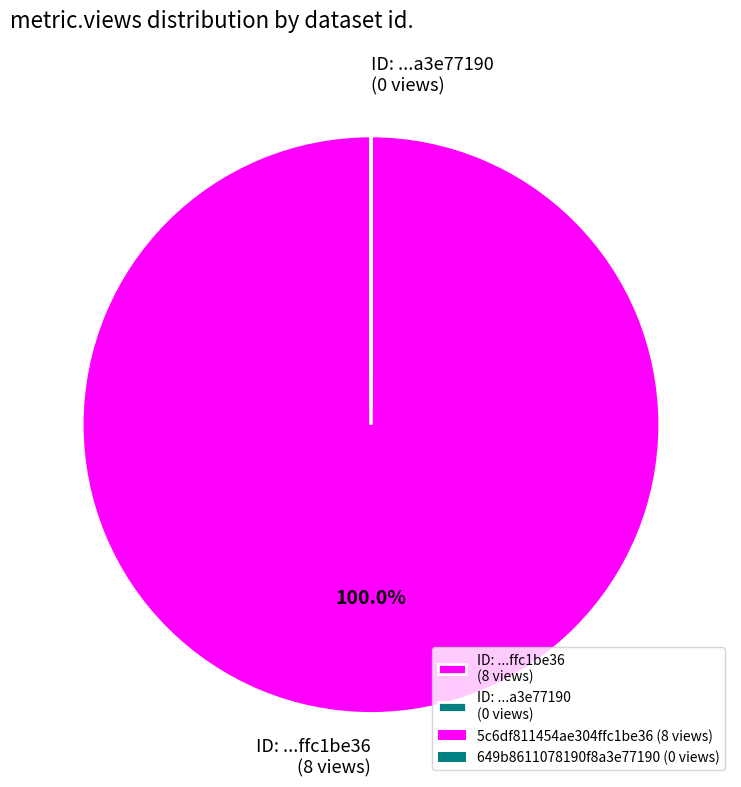

Which slice represents more than half of the pie?

ID: ...ffc1be36 (8 views)